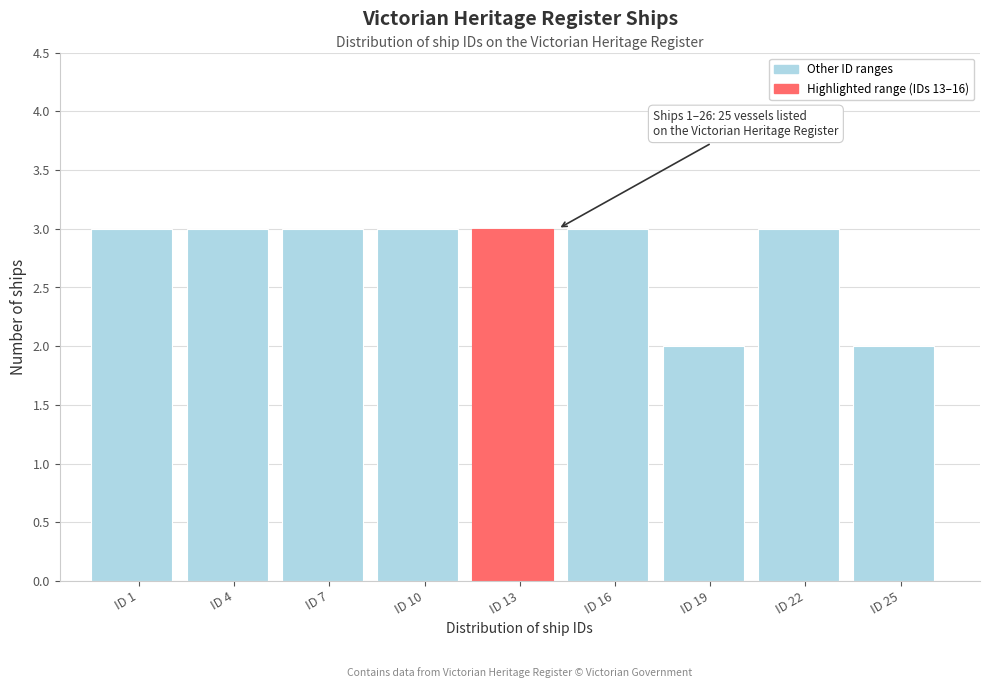

Reading left to right, extract all data points from this chart.

ID 1=3	ID 4=3	ID 7=3	ID 10=3	ID 13=3	ID 16=3	ID 19=2	ID 22=3	ID 25=2